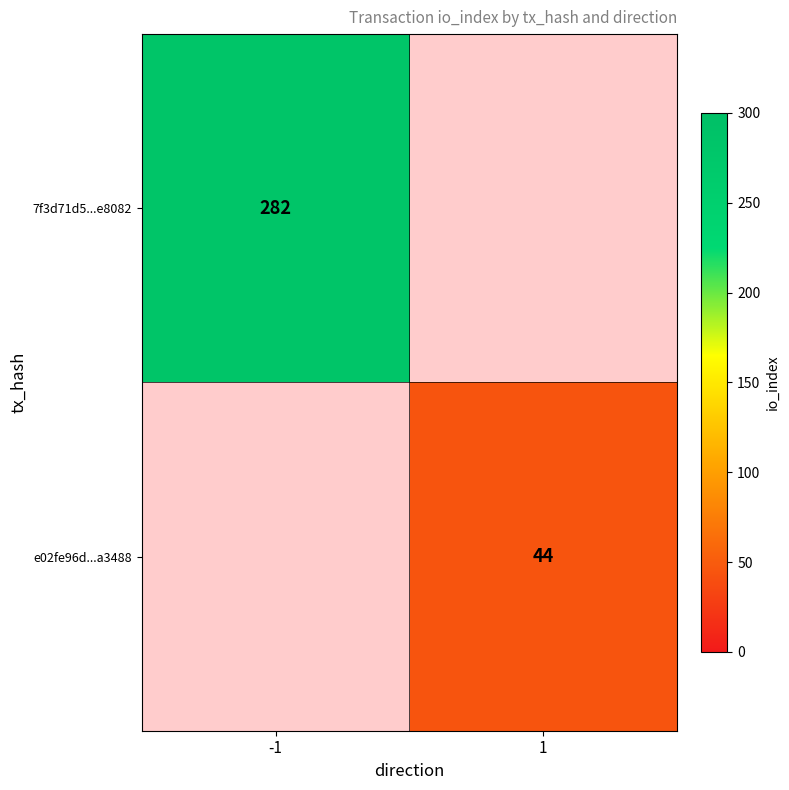

The value of 7f3d71d5...e8082 at -1 is 282. True or false?

True